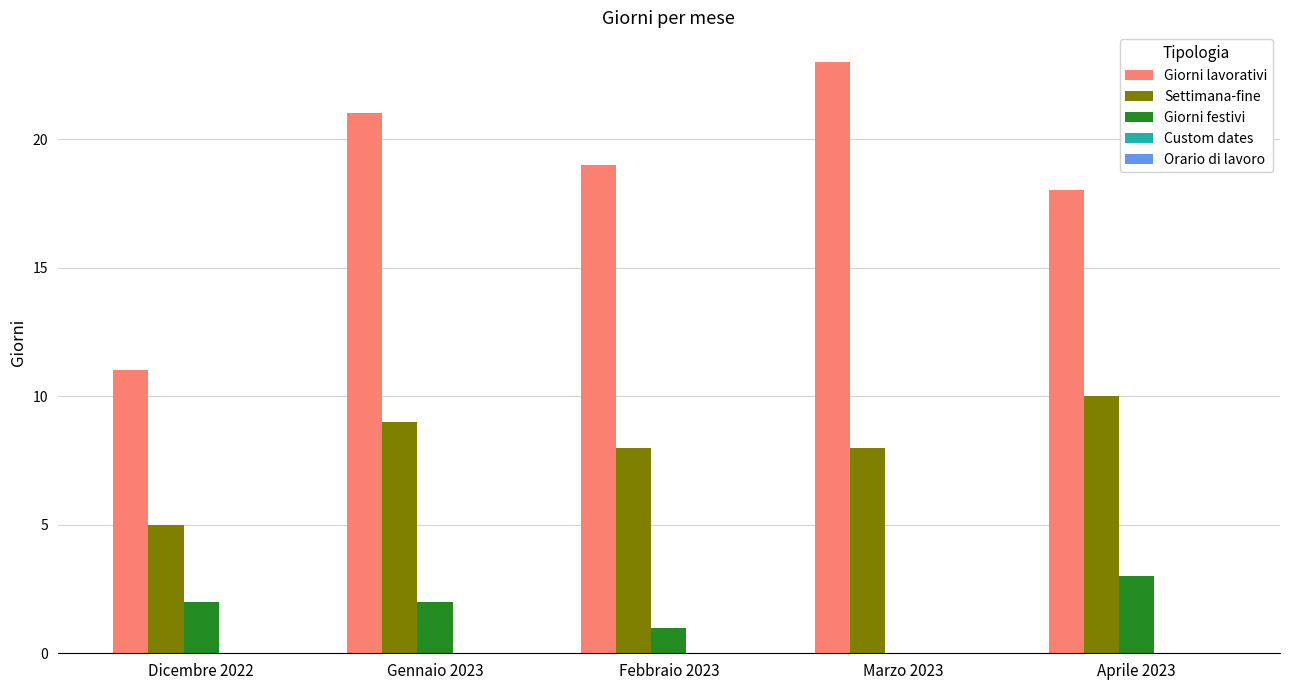

Between Dicembre 2022 and Aprile 2023, which series saw the biggest shift?

Giorni lavorativi